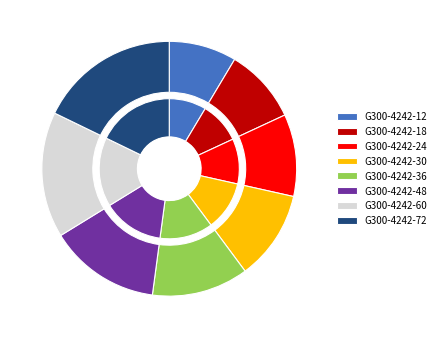

Rank the categories by value from lowest to highest.

G300-4242-12, G300-4242-18, G300-4242-24, G300-4242-30, G300-4242-36, G300-4242-48, G300-4242-60, G300-4242-72